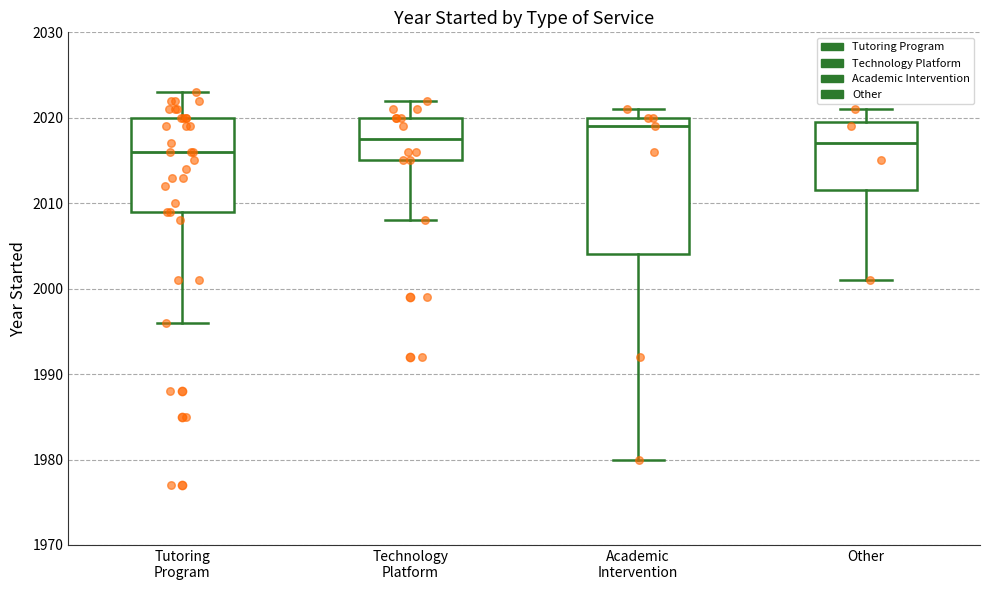

Which box has the lowest median line?

Tutoring Program